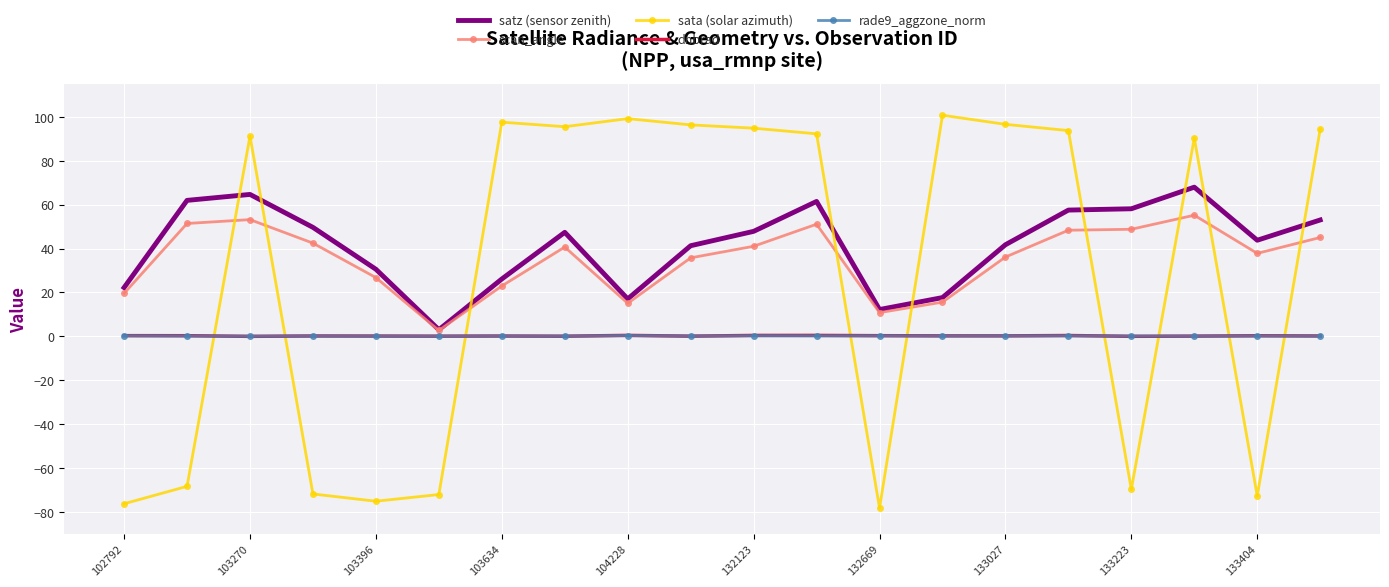

True or false: rade9_aggzone_norm has more than 1 points higher than both neighbors.

True